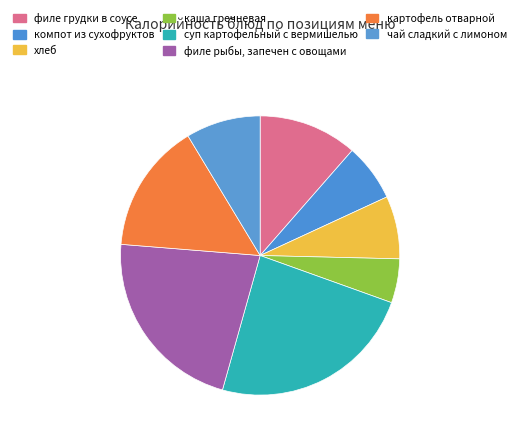

Is it true that чай сладкий с лимоном is 1% of the pie?

False